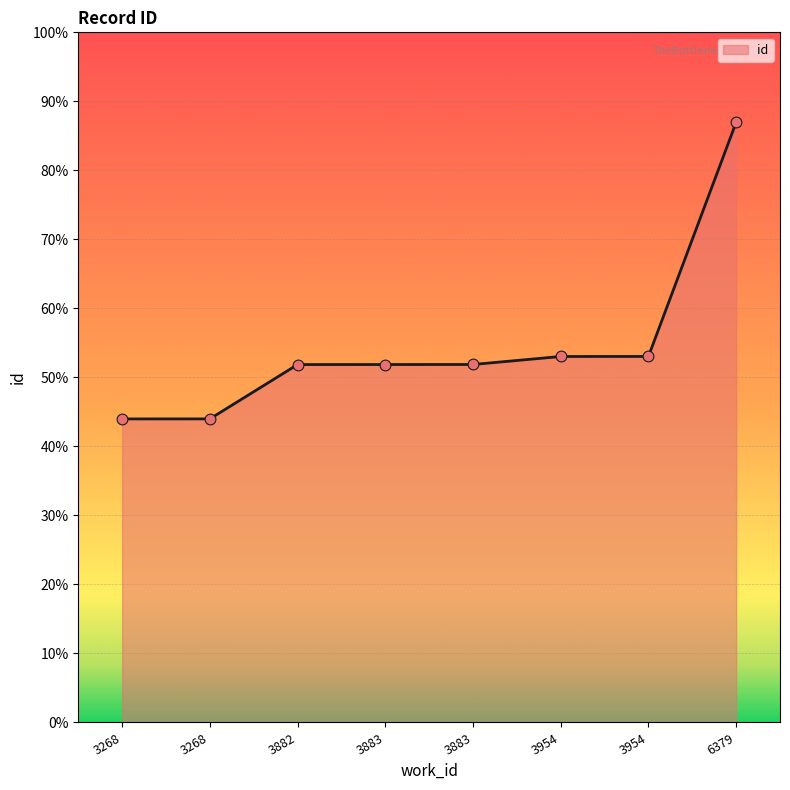

Between 3268 and 3883, which is larger?

3883